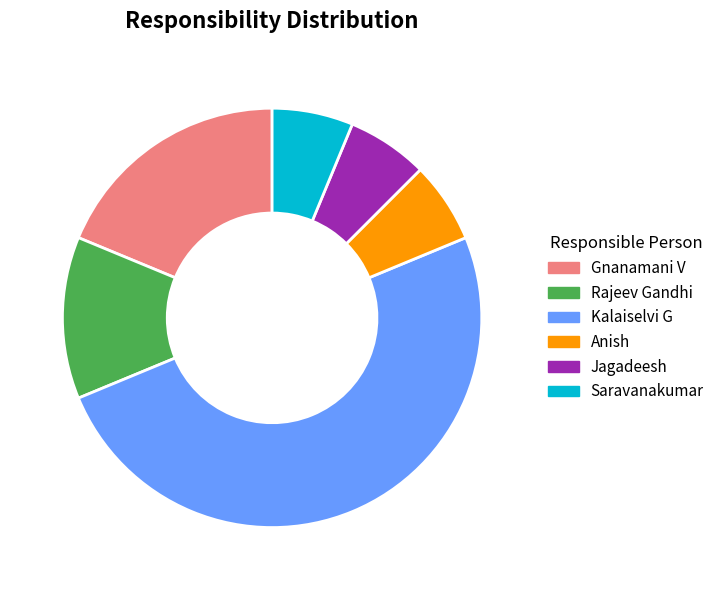

Which has a higher value, Kalaiselvi G or Gnanamani V?

Kalaiselvi G